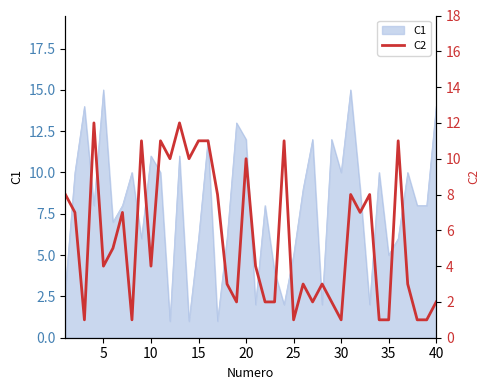

Is it true that C1 equals 8 at 35?

False